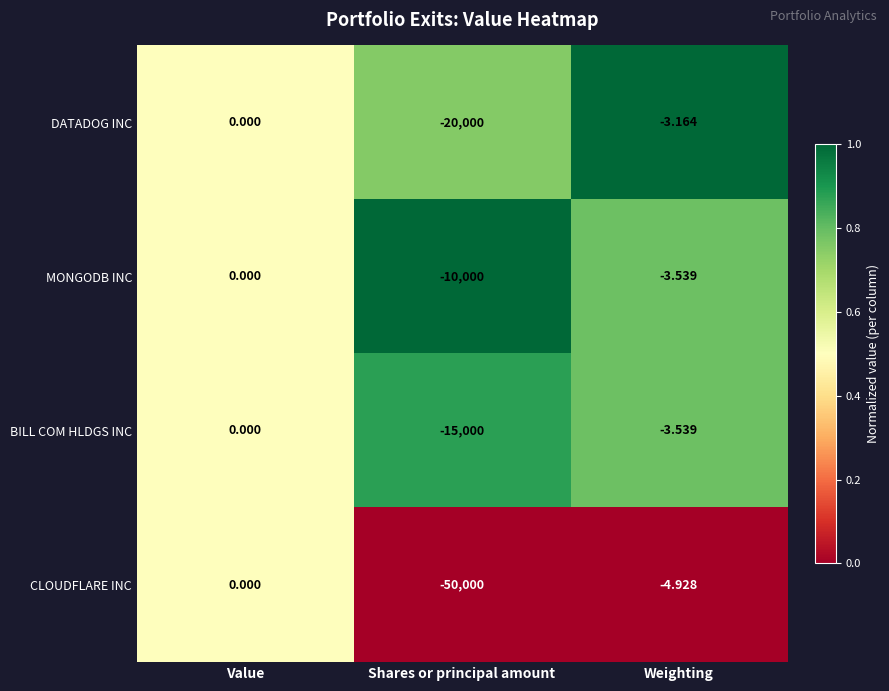

Which series changed the most between Value and Shares or principal amount?

CLOUDFLARE INC